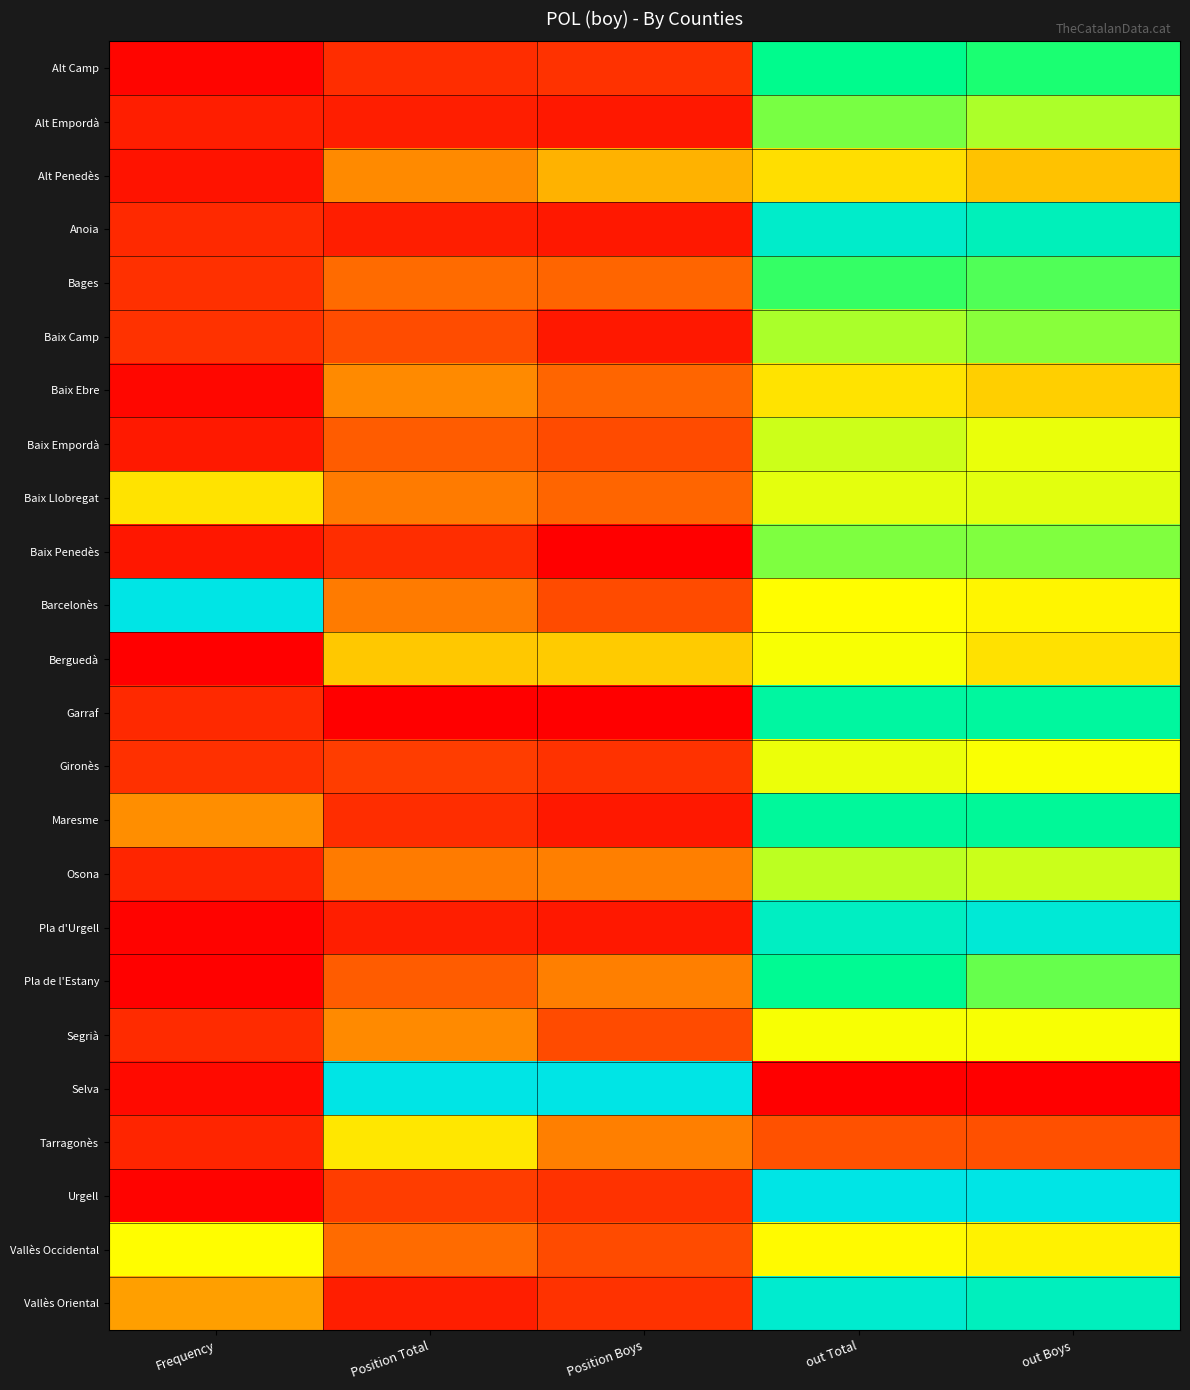

Reading left to right, list all the values displayed in this chart.

Alt Camp: Frequency=0.0	Position Total=0.1	Position Boys=0.1	out Total=0.8	out Boys=0.7
Alt Empordà: Frequency=0.1	Position Total=0.1	Position Boys=0.1	out Total=0.6	out Boys=0.6
Alt Penedès: Frequency=0.0	Position Total=0.3	Position Boys=0.3	out Total=0.4	out Boys=0.4
Anoia: Frequency=0.1	Position Total=0.1	Position Boys=0.1	out Total=0.9	out Boys=0.9
Bages: Frequency=0.1	Position Total=0.2	Position Boys=0.2	out Total=0.7	out Boys=0.7
Baix Camp: Frequency=0.1	Position Total=0.2	Position Boys=0.1	out Total=0.6	out Boys=0.6
Baix Ebre: Frequency=0.0	Position Total=0.3	Position Boys=0.2	out Total=0.4	out Boys=0.4
Baix Empordà: Frequency=0.1	Position Total=0.2	Position Boys=0.1	out Total=0.6	out Boys=0.5
Baix Llobregat: Frequency=0.4	Position Total=0.2	Position Boys=0.2	out Total=0.5	out Boys=0.5
Baix Penedès: Frequency=0.0	Position Total=0.1	Position Boys=0.0	out Total=0.6	out Boys=0.6
Barcelonès: Frequency=1.0	Position Total=0.2	Position Boys=0.1	out Total=0.5	out Boys=0.5
Berguedà: Frequency=0.0	Position Total=0.4	Position Boys=0.4	out Total=0.5	out Boys=0.4
Garraf: Frequency=0.1	Position Total=0.0	Position Boys=0.0	out Total=0.8	out Boys=0.8
Gironès: Frequency=0.1	Position Total=0.1	Position Boys=0.1	out Total=0.5	out Boys=0.5
Maresme: Frequency=0.3	Position Total=0.1	Position Boys=0.1	out Total=0.8	out Boys=0.8
Osona: Frequency=0.1	Position Total=0.2	Position Boys=0.2	out Total=0.6	out Boys=0.6
Pla d'Urgell: Frequency=0.0	Position Total=0.1	Position Boys=0.1	out Total=0.9	out Boys=1.0
Pla de l'Estany: Frequency=0.0	Position Total=0.2	Position Boys=0.2	out Total=0.8	out Boys=0.6
Segrià: Frequency=0.1	Position Total=0.3	Position Boys=0.1	out Total=0.5	out Boys=0.5
Selva: Frequency=0.0	Position Total=1.0	Position Boys=1.0	out Total=0.0	out Boys=0.0
Tarragonès: Frequency=0.1	Position Total=0.5	Position Boys=0.2	out Total=0.2	out Boys=0.2
Urgell: Frequency=0.0	Position Total=0.1	Position Boys=0.1	out Total=1.0	out Boys=1.0
Vallès Occidental: Frequency=0.5	Position Total=0.2	Position Boys=0.1	out Total=0.5	out Boys=0.5
Vallès Oriental: Frequency=0.3	Position Total=0.1	Position Boys=0.1	out Total=0.9	out Boys=0.9